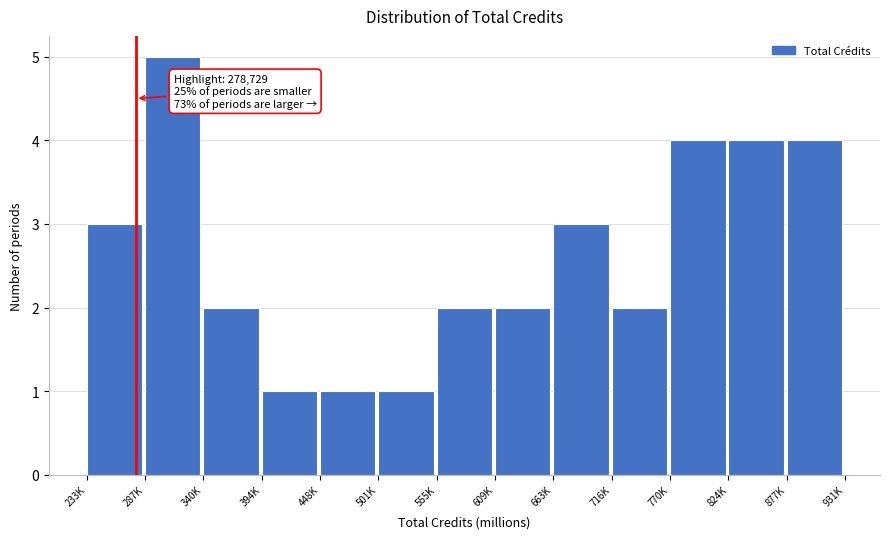

Reading left to right, what are all the values shown in this chart?

3	5	2	1	1	1	2	2	3	2	4	4	4